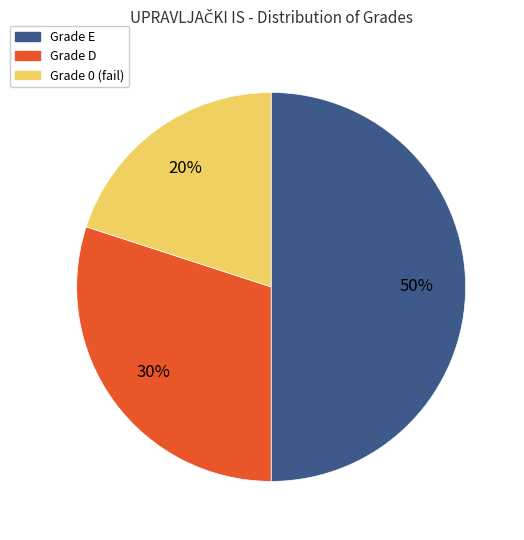

Count the number of slices in the pie.

3